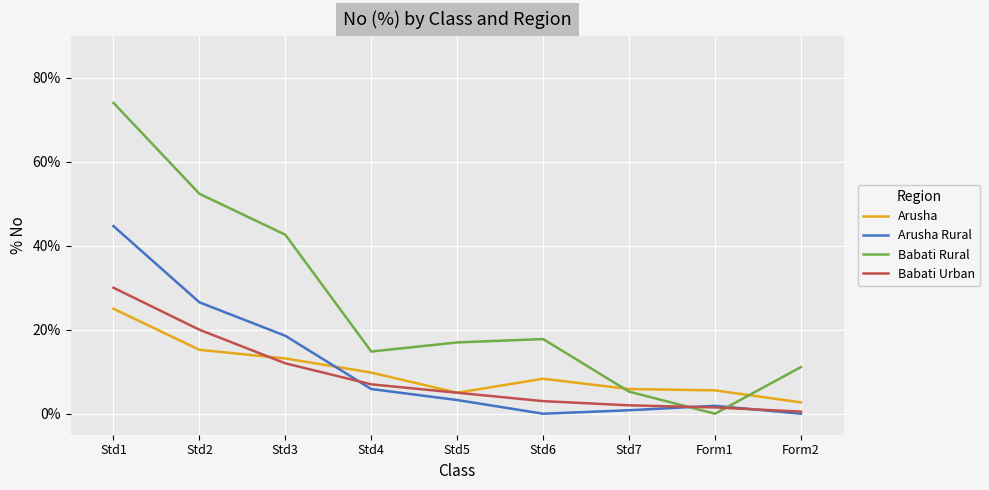

Where is Babati Rural nearest to the value 37?

Std3